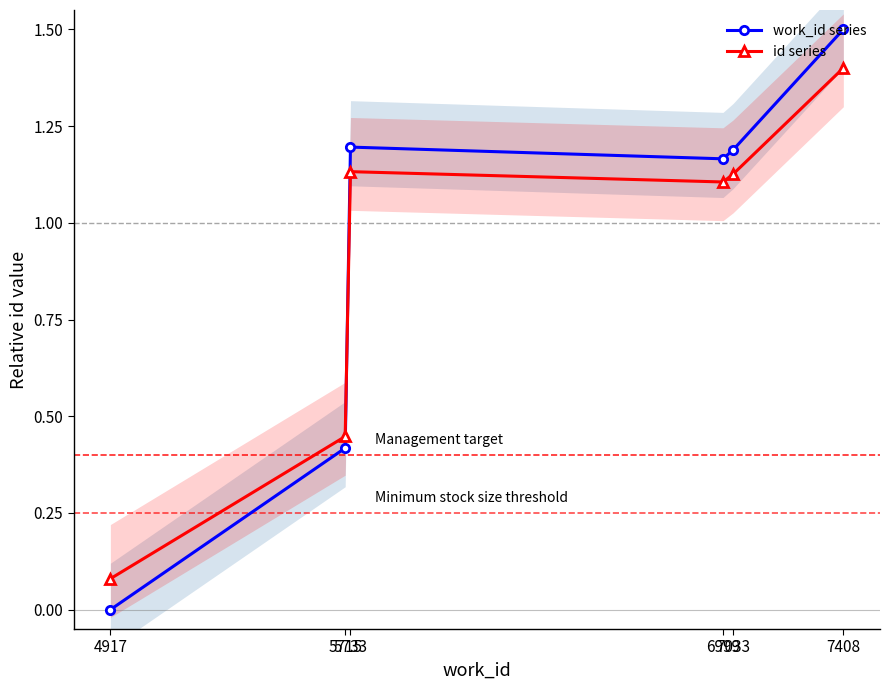

Reading left to right, what are all the values shown in this chart?

work_id series: 0.0	0.4	1.2	1.2	1.2	1.5
id series: 0.1	0.4	1.1	1.1	1.1	1.4